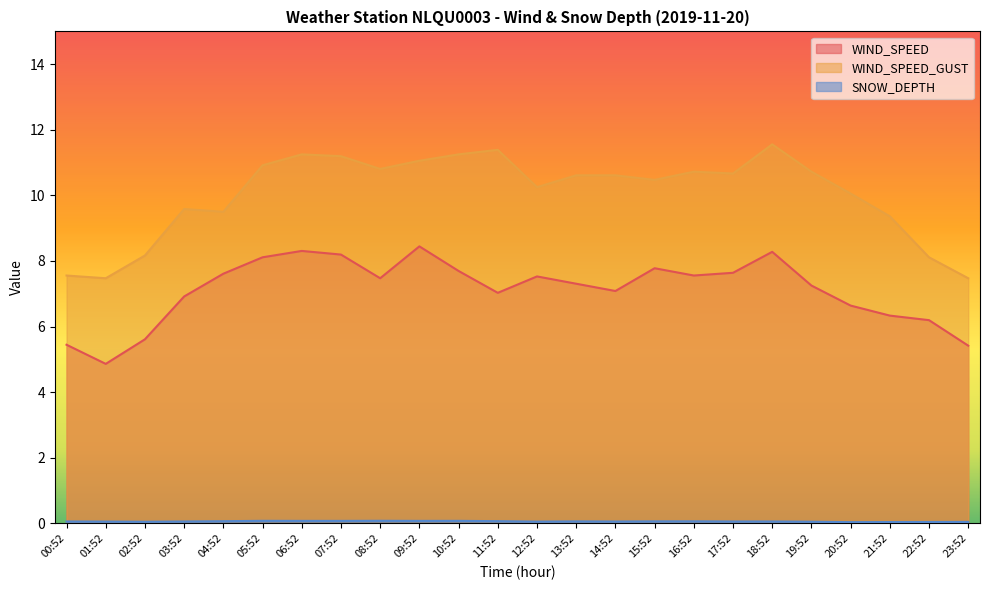

In WIND_SPEED, how many points are higher than both neighbors (excluding endpoints)?

5